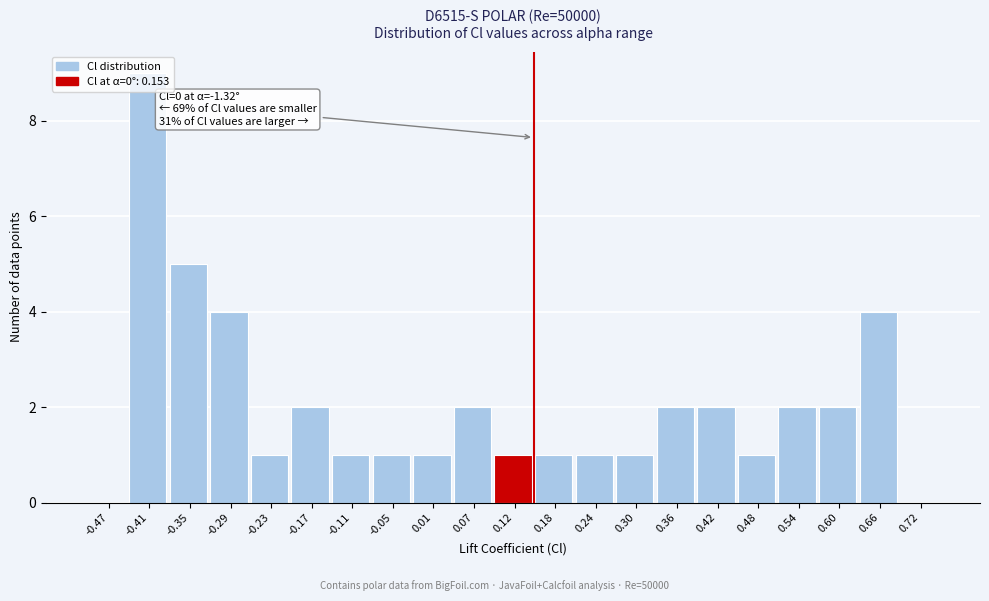

Which range on the x-axis has the tallest bar?

-0.44 to -0.38